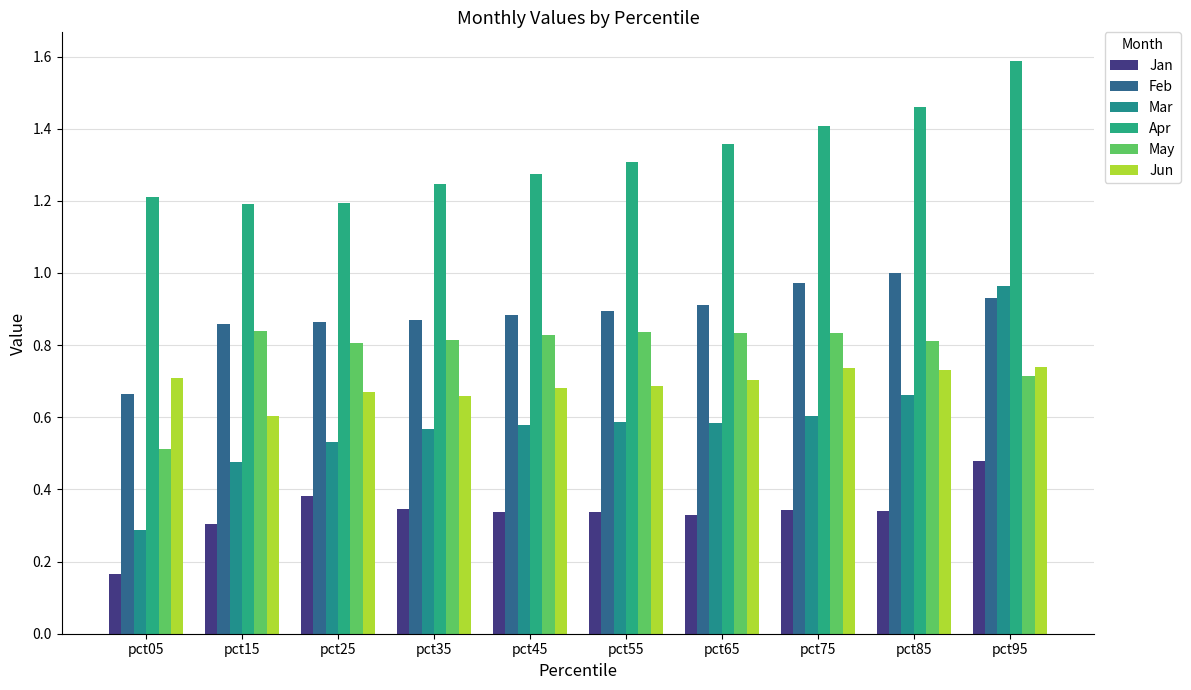

How many distinct data groups are displayed?

6